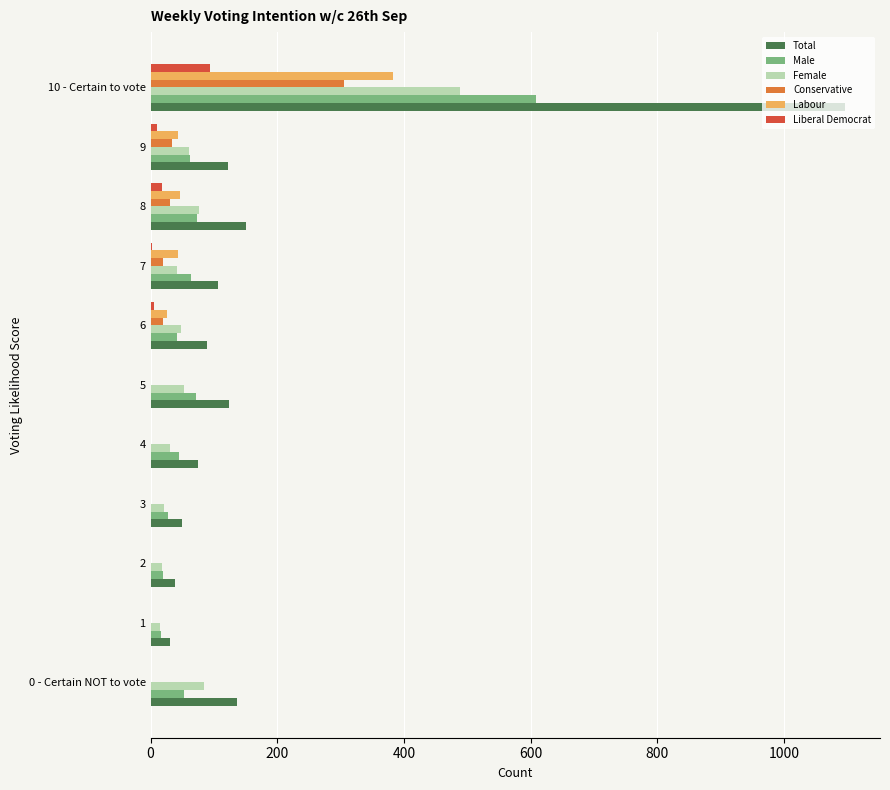

What is the sum of all Labour values?

541